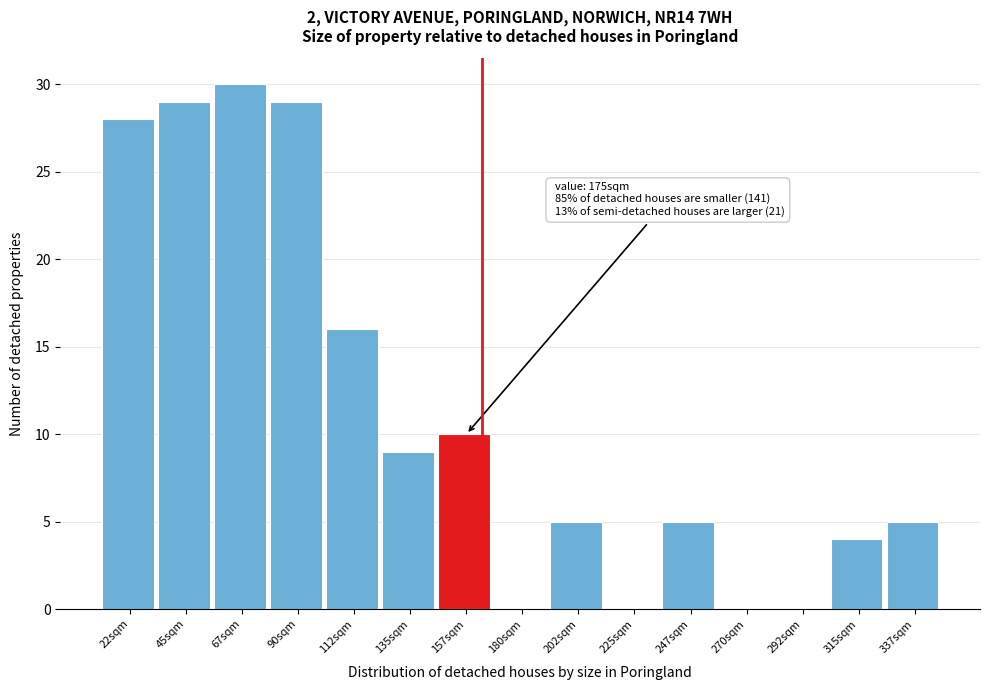

Reading left to right, extract all data points from this chart.

22sqm=28	45sqm=29	67sqm=30	90sqm=29	112sqm=16	135sqm=9	157sqm=10	180sqm=0	202sqm=5	225sqm=0	247sqm=5	270sqm=0	292sqm=0	315sqm=4	337sqm=5